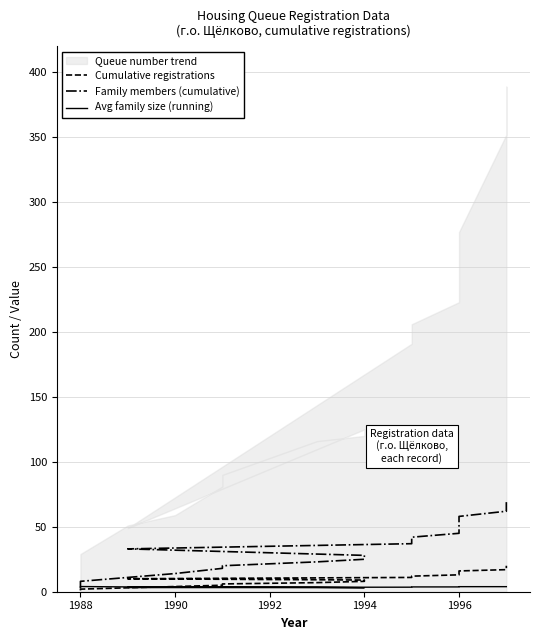

What is the label of the 16th point from the left?

1996